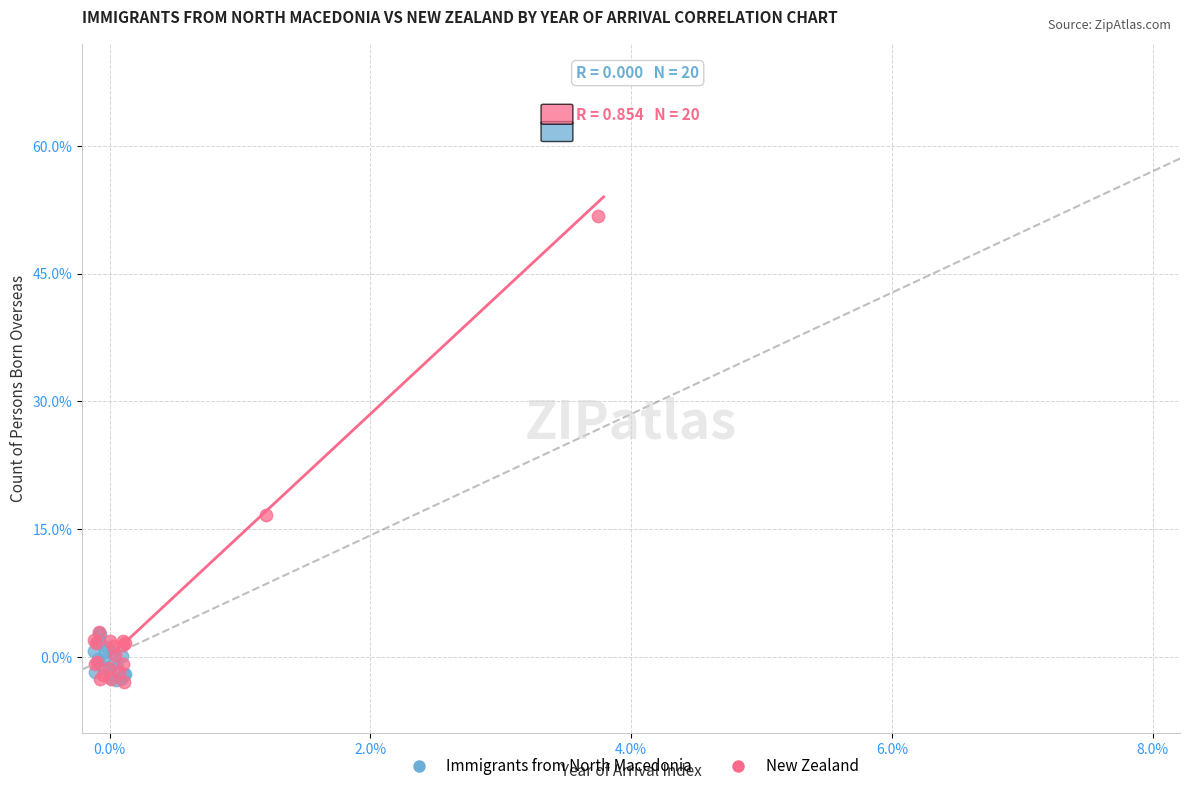

What are all the series names shown in the legend?

Immigrants from North Macedonia, New Zealand